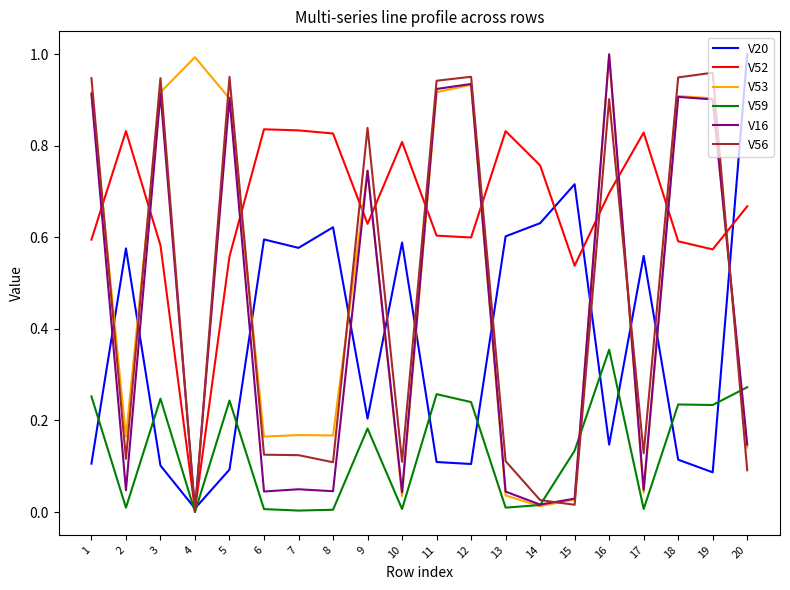

Which series has the largest total across all categories?

V52